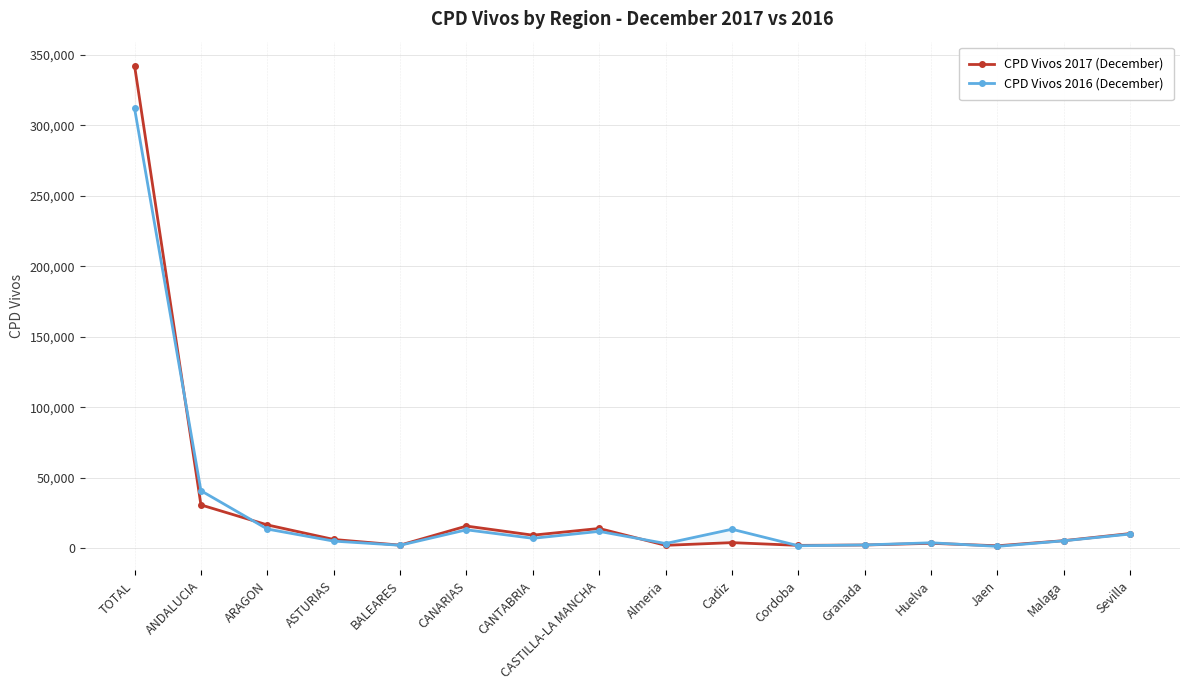

List the series in order of their peak value, lowest first.

CPD Vivos 2016 (December), CPD Vivos 2017 (December)